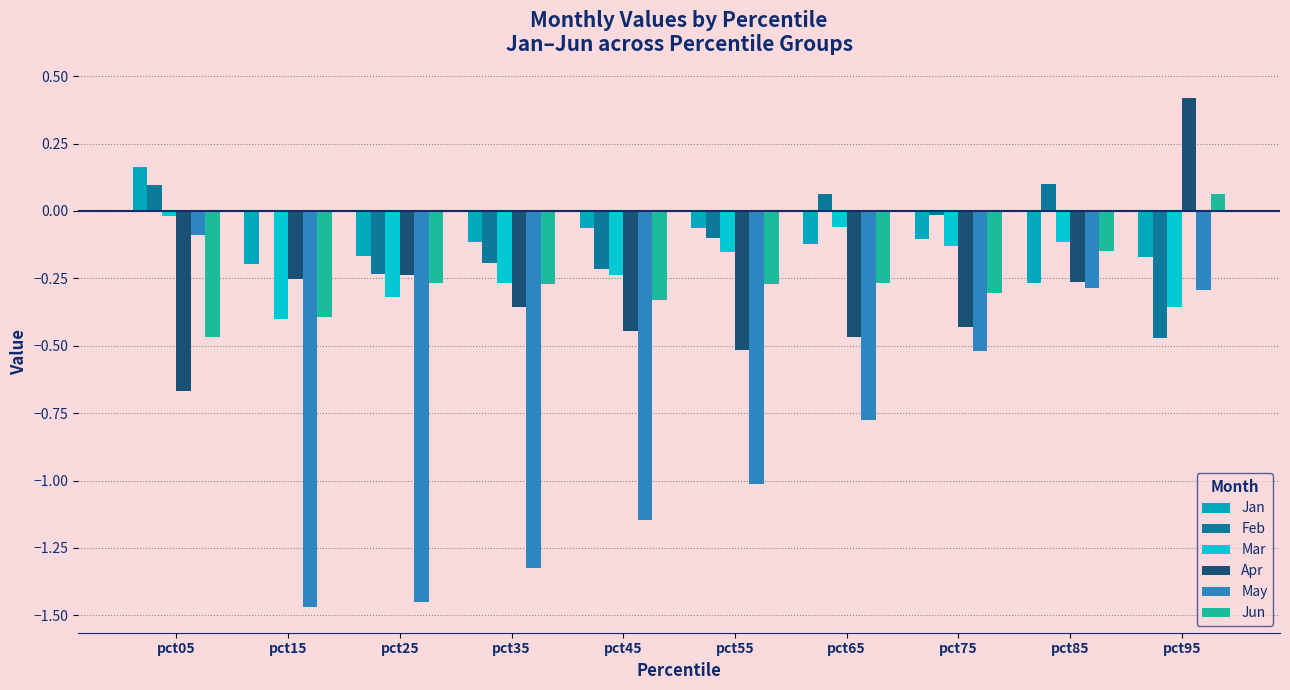

Reading left to right, extract all data points from this chart.

Jan: 0.2	-0.2	-0.2	-0.1	-0.1	-0.1	-0.1	-0.1	-0.3	-0.2
Feb: 0.1	-0.0	-0.2	-0.2	-0.2	-0.1	0.1	-0.0	0.1	-0.5
Mar: -0.0	-0.4	-0.3	-0.3	-0.2	-0.2	-0.1	-0.1	-0.1	-0.4
Apr: -0.7	-0.3	-0.2	-0.4	-0.4	-0.5	-0.5	-0.4	-0.3	0.4
May: -0.1	-1.5	-1.5	-1.3	-1.1	-1.0	-0.8	-0.5	-0.3	-0.3
Jun: -0.5	-0.4	-0.3	-0.3	-0.3	-0.3	-0.3	-0.3	-0.1	0.1